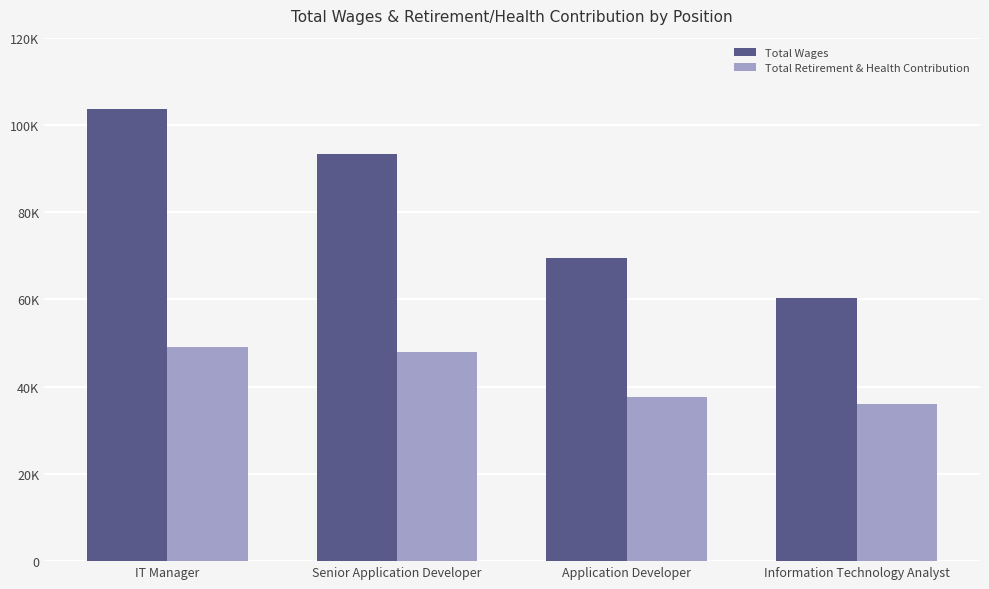

What is the spread (max minus min) of values at Application Developer?

32003